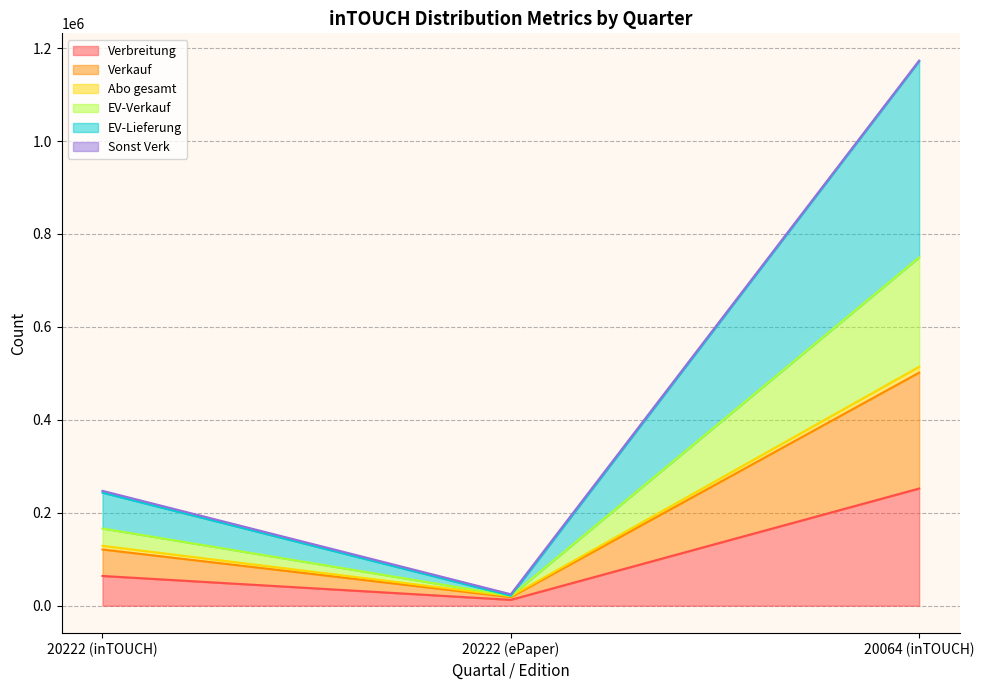

Which category has the lowest value in the Verbreitung series?

20222 (ePaper)